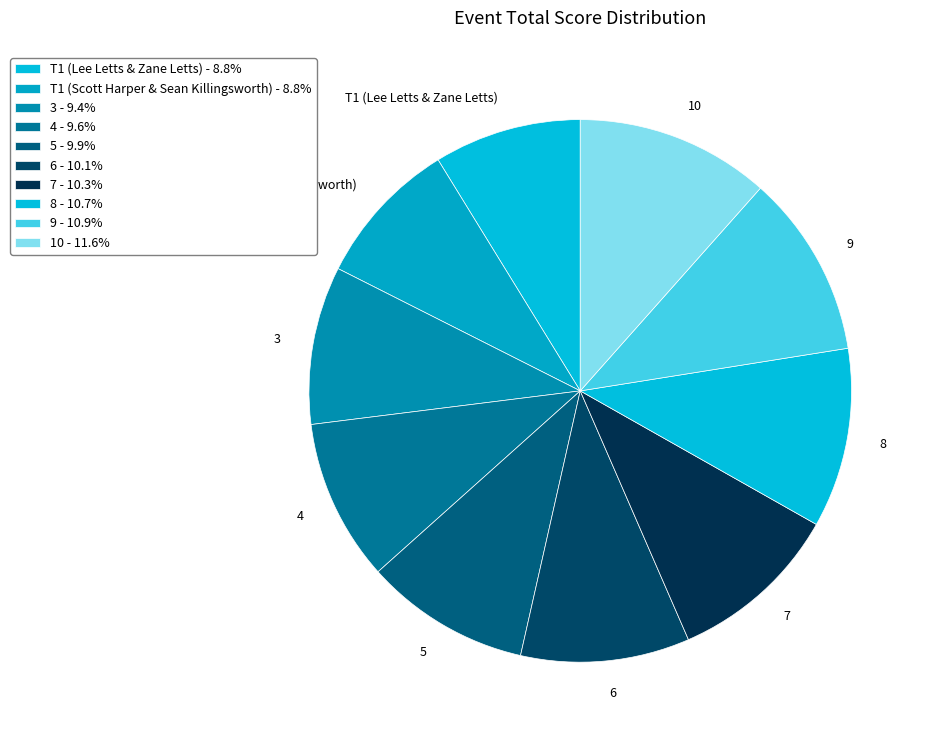

The 10 slice represents 1% of the pie. True or false?

False